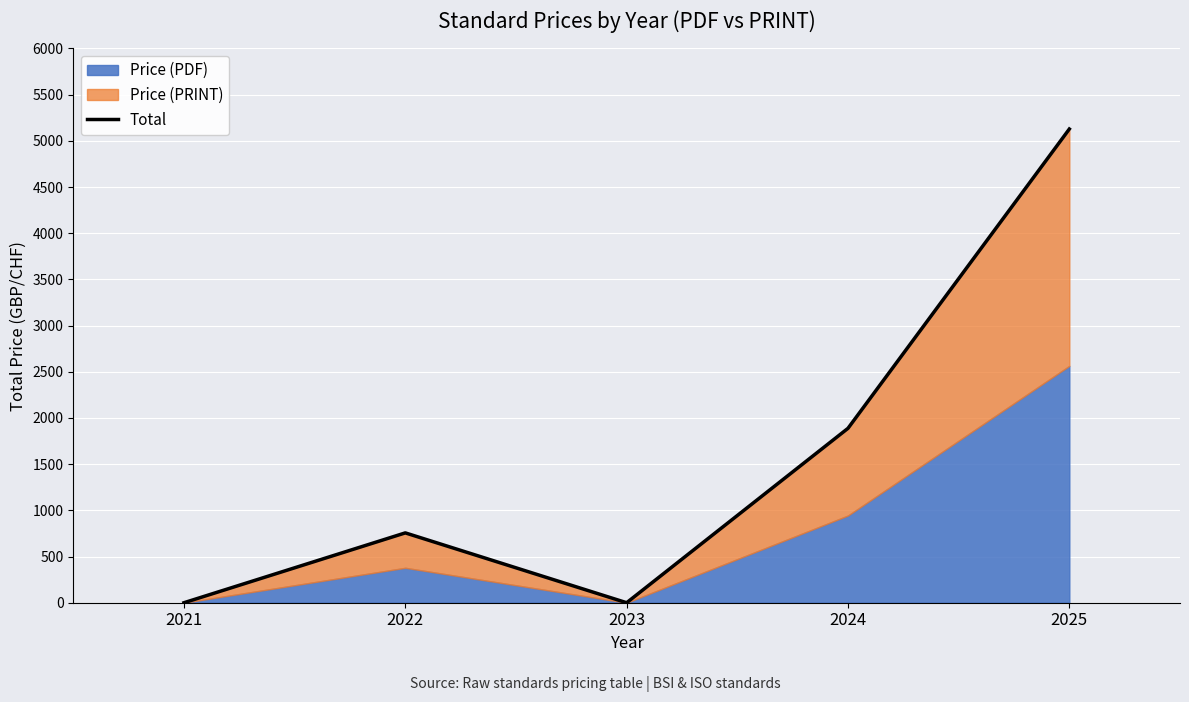

Which label corresponds to the smallest value in the chart?

2021